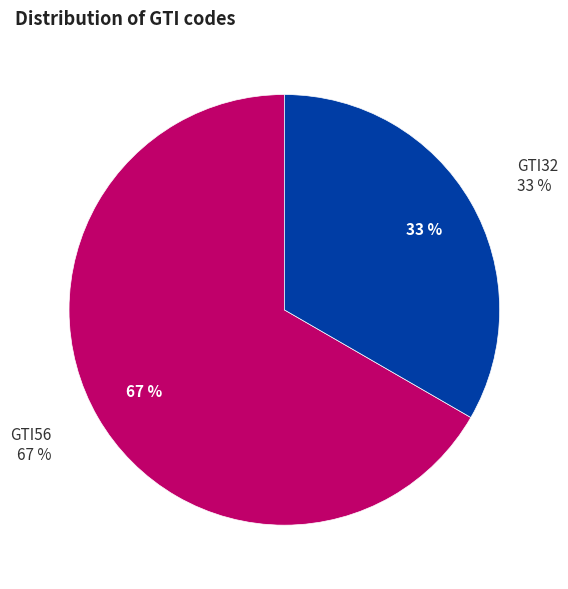

What is the change in value from GTI56 to GTI32?

-1